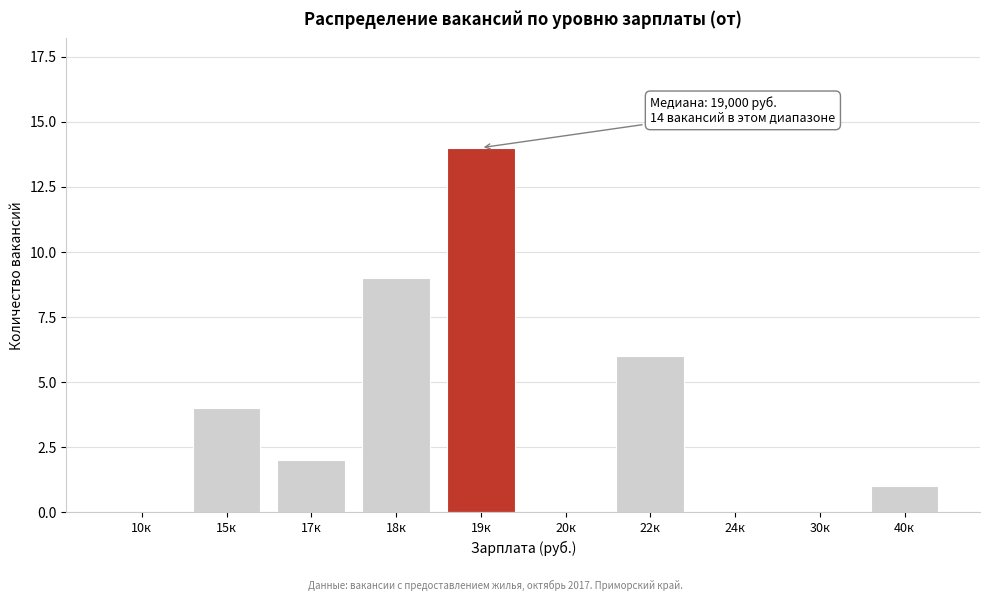

Reading left to right, what are all the values shown in this chart?

10к=0	15к=4	17к=2	18к=9	19к=14	20к=0	22к=6	24к=0	30к=0	40к=1